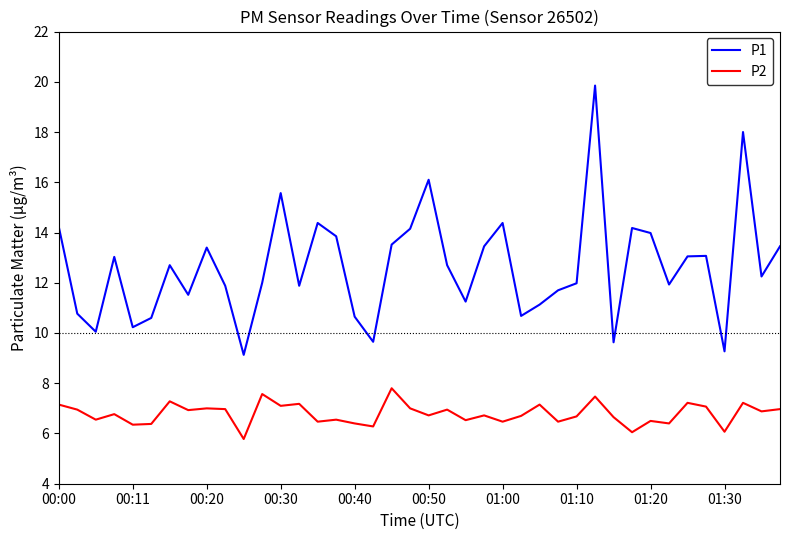

Which series has the largest range (max minus min)?

P1